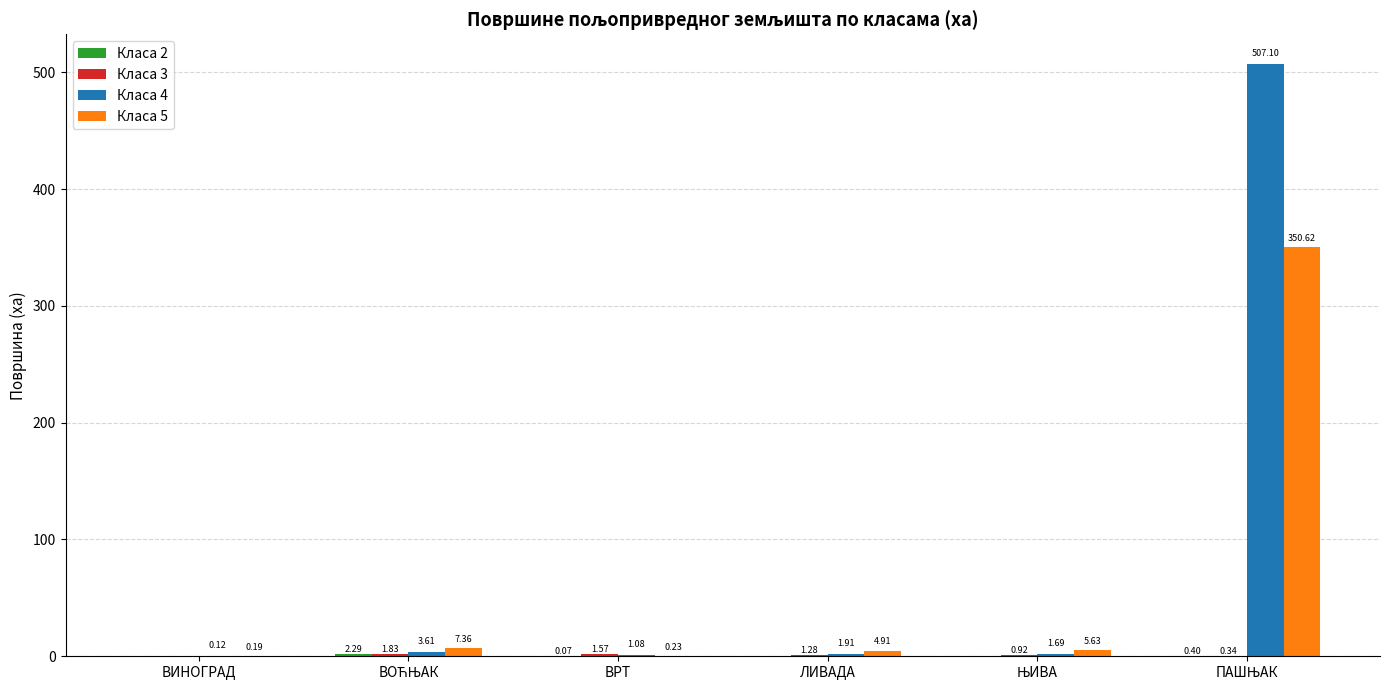

Which series has the largest total across all categories?

Класа 4